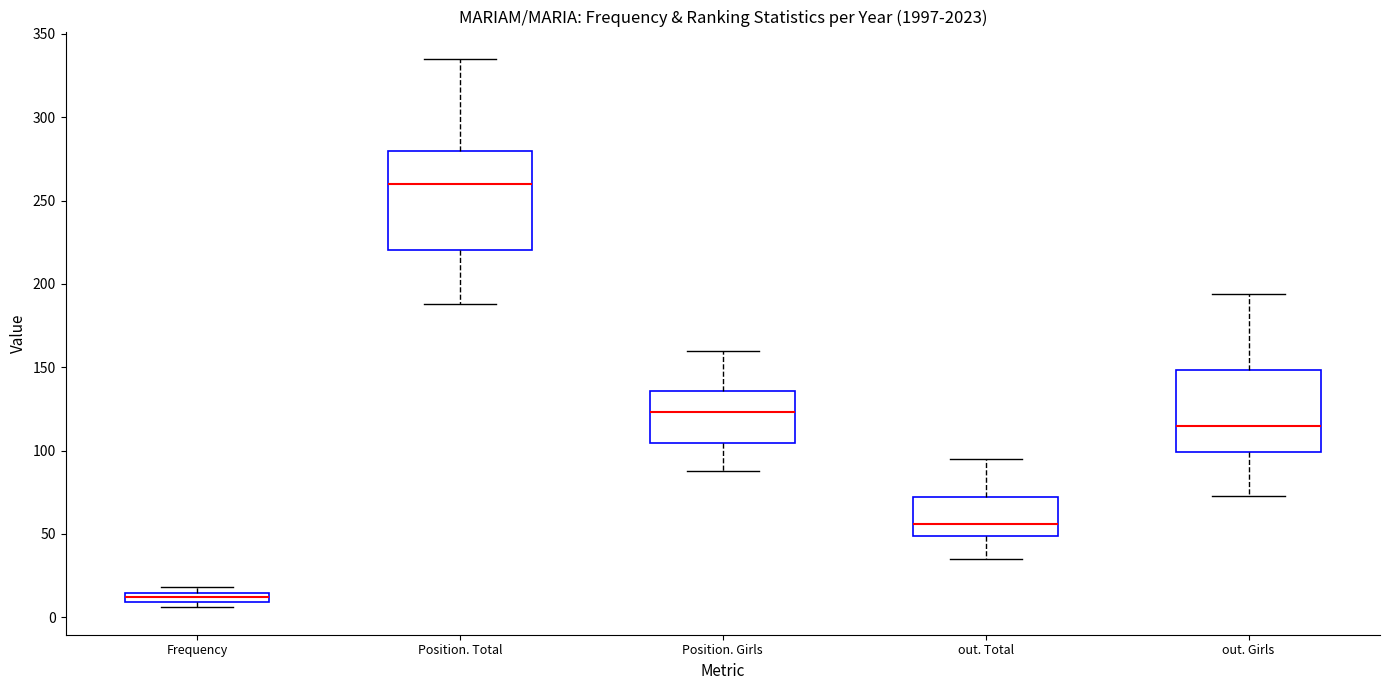

Where is the lower edge of the box for Position. Girls on the y-axis? The values are not printed on the chart, so give them approximately, as read against the axis.

105